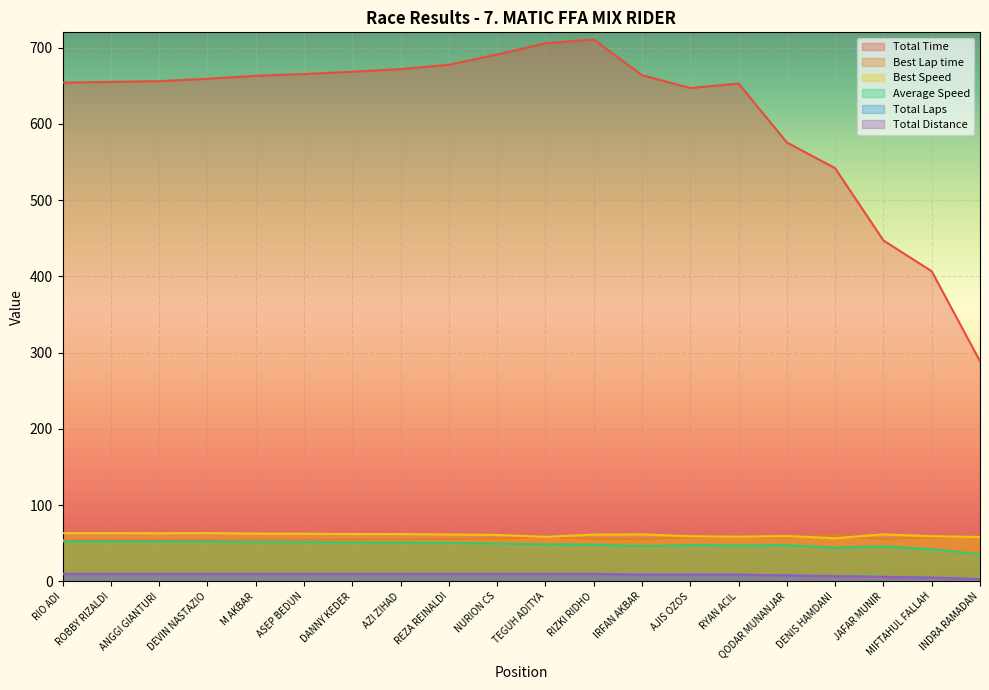

What is the value of the Best Lap time point at the 2nd from the left?

54.1